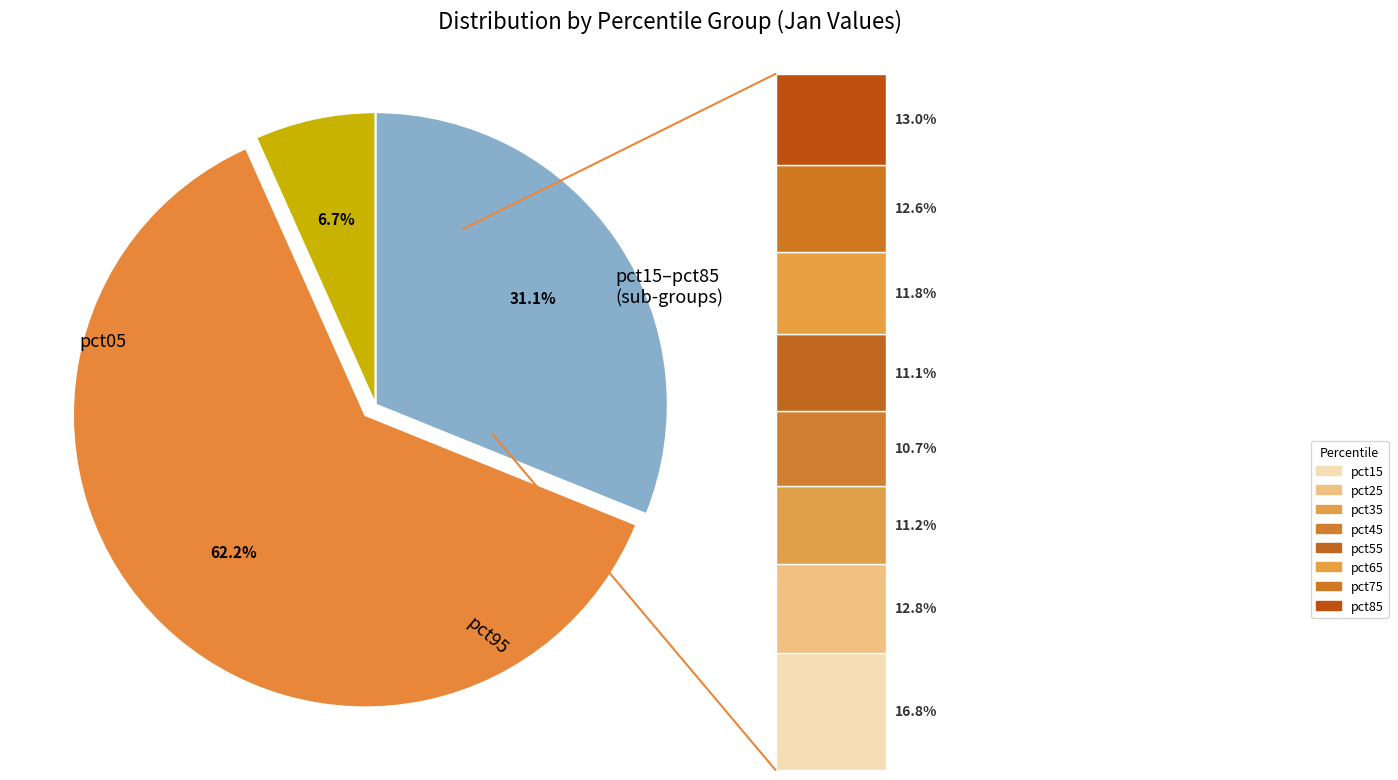

To the nearest percent, what is the average slice percentage?

10%